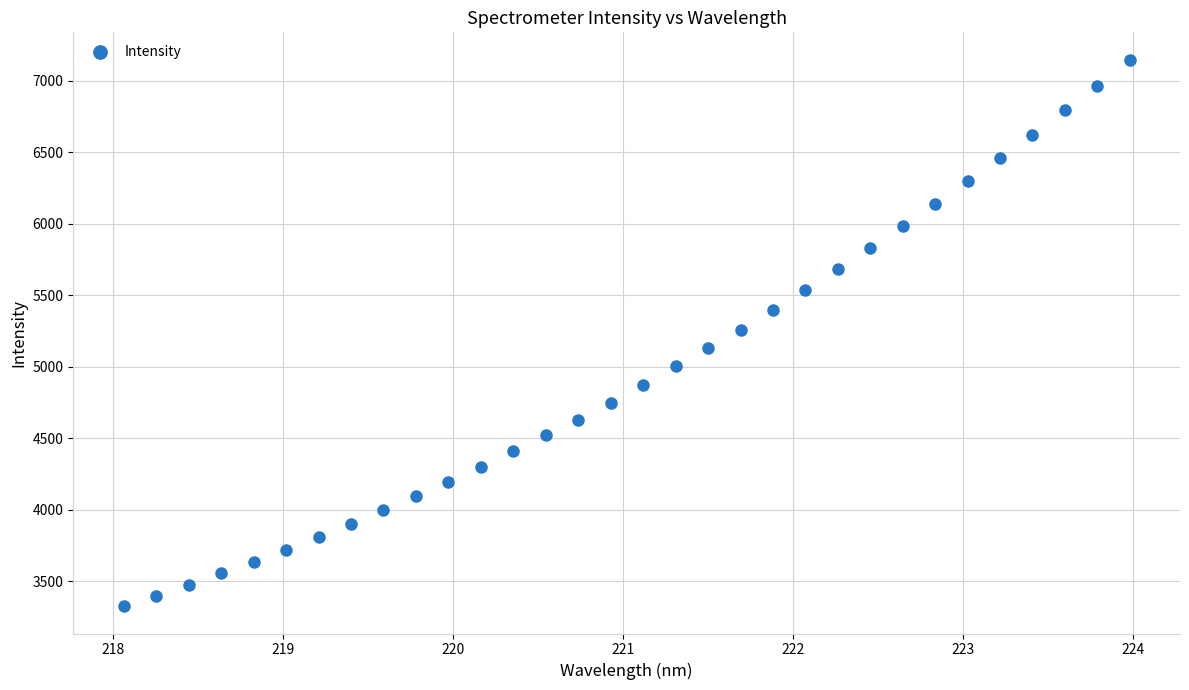

What is the range of Y values (max minus min)?

3821.9